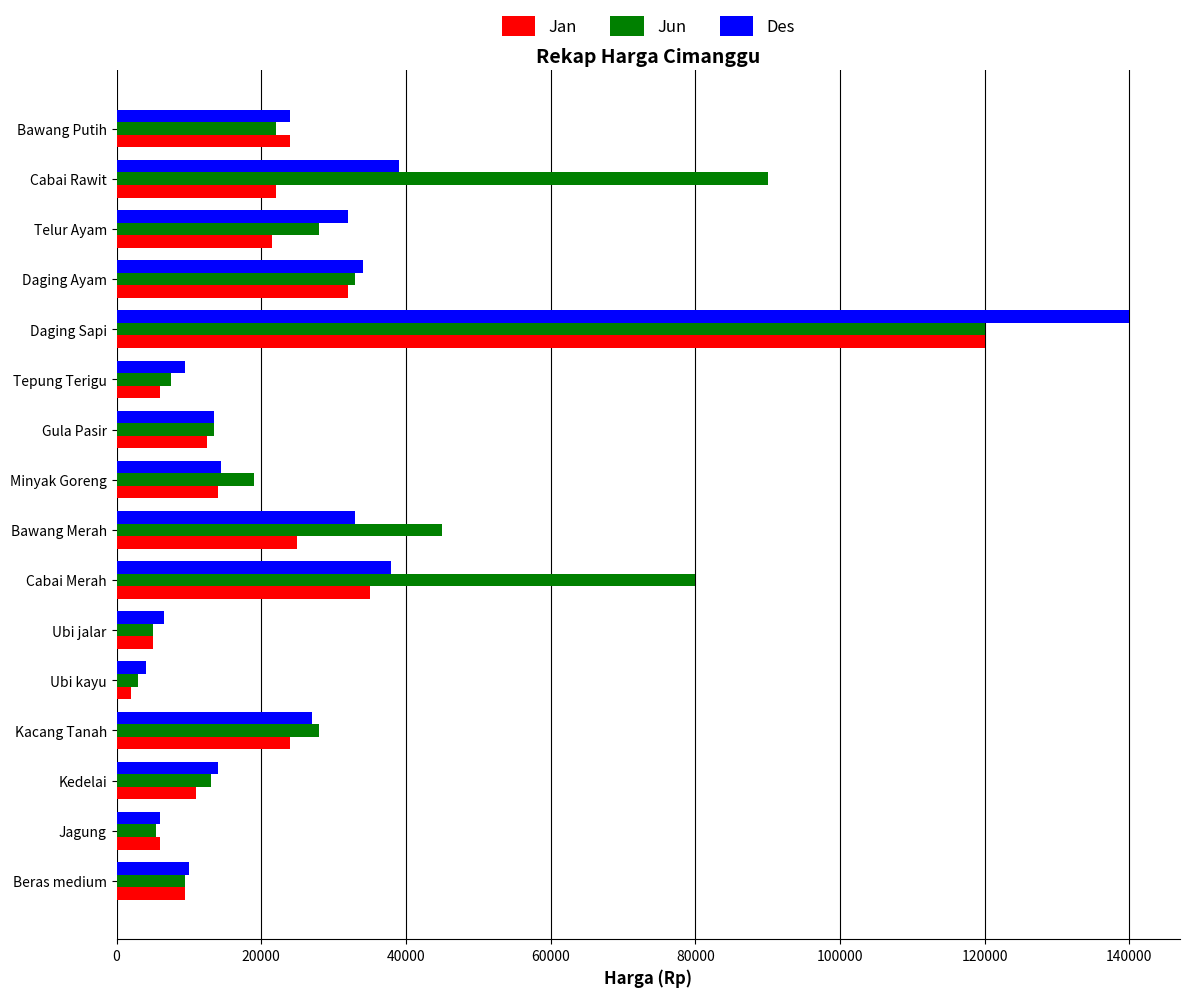

Which series has the largest range (max minus min)?

Des